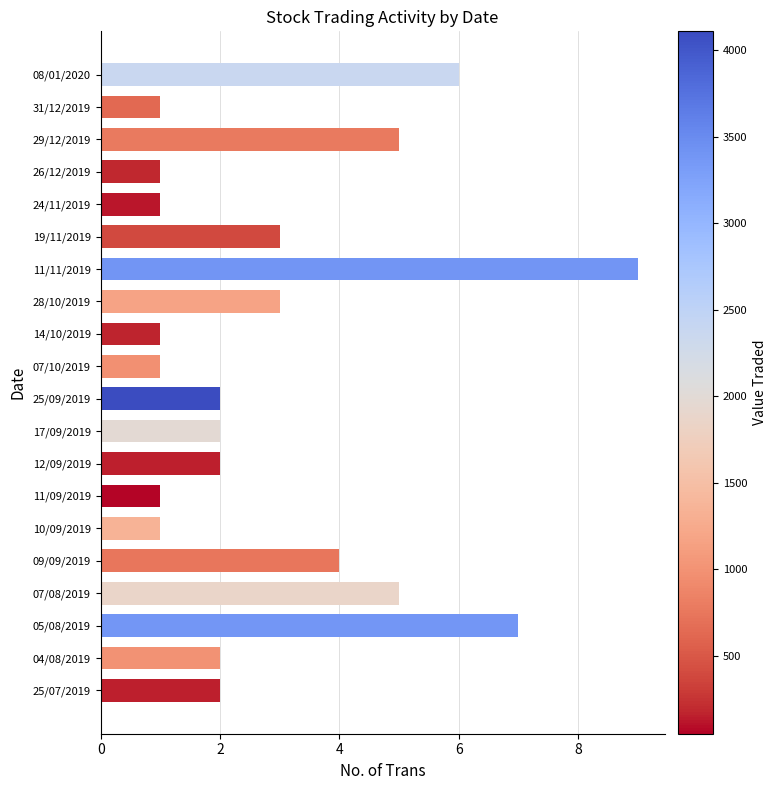

Count the number of categories in the chart.

20